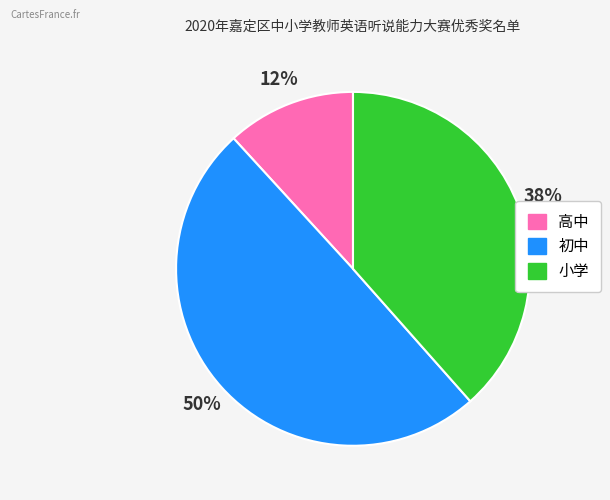

The 初中 slice represents 55% of the pie. True or false?

False